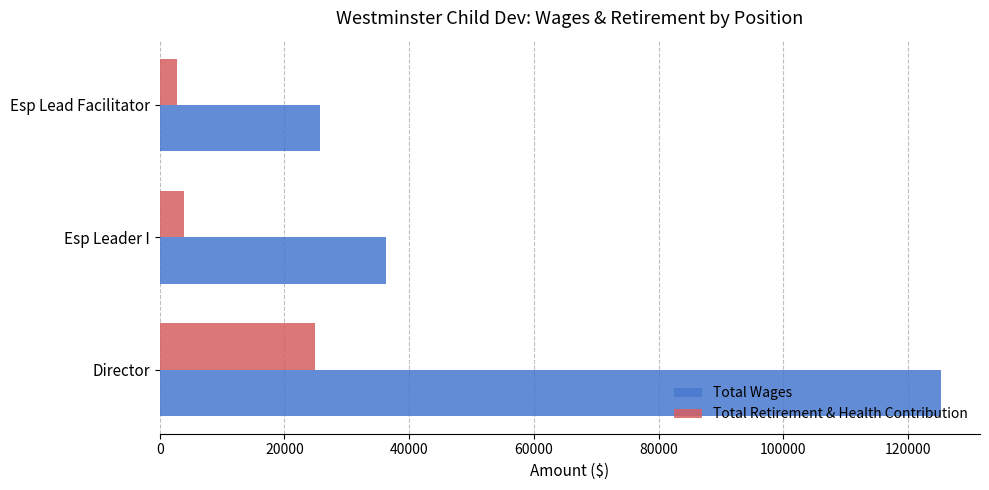

True or false: Total Wages has a value of 45064 at Esp Lead Facilitator.

False